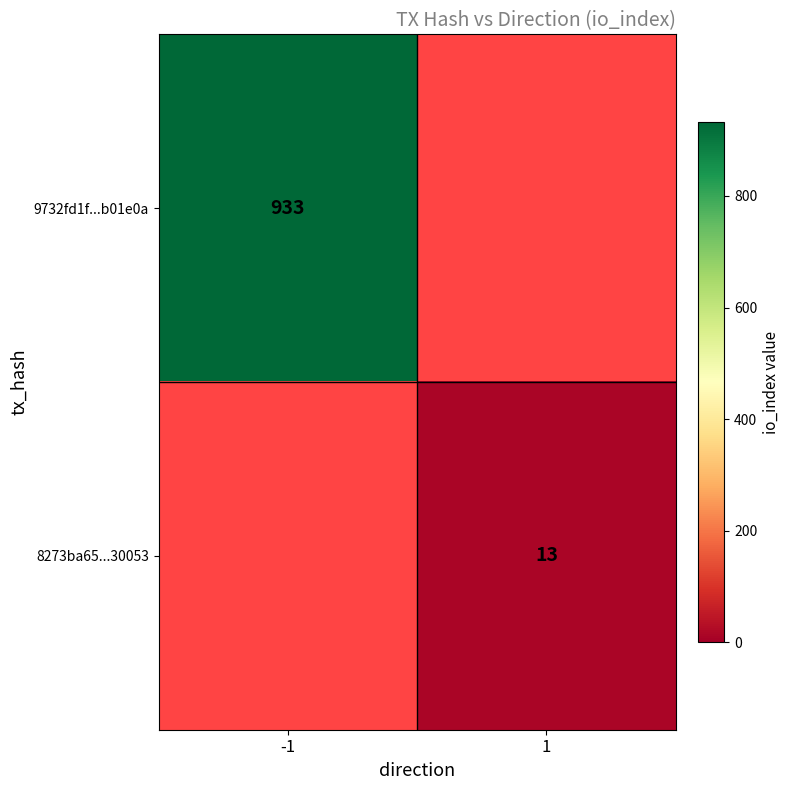

How many series are shown in this chart?

2